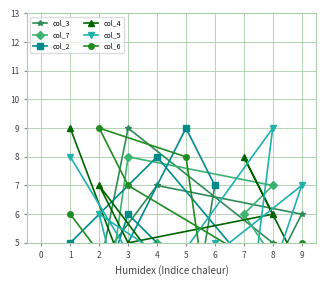

What is the difference between the maximum and minimum values in the col_2 series?

8